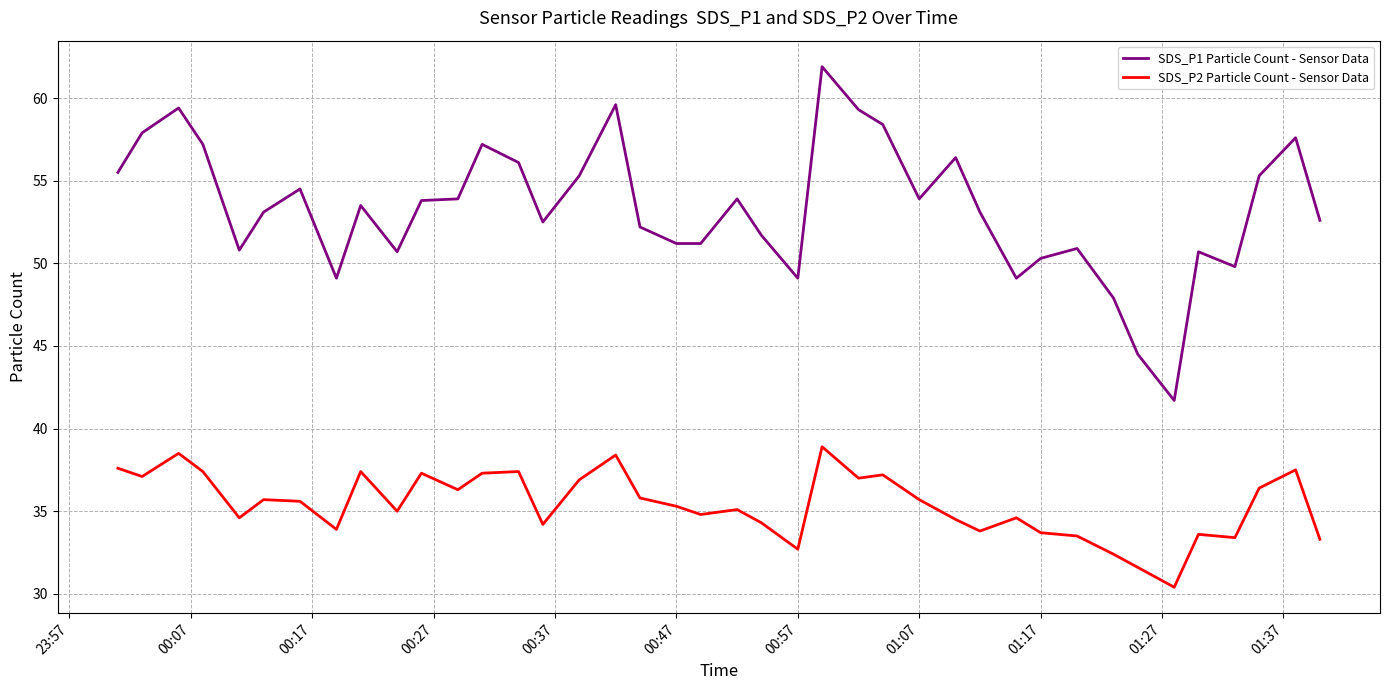

How many lines are shown in the chart?

2